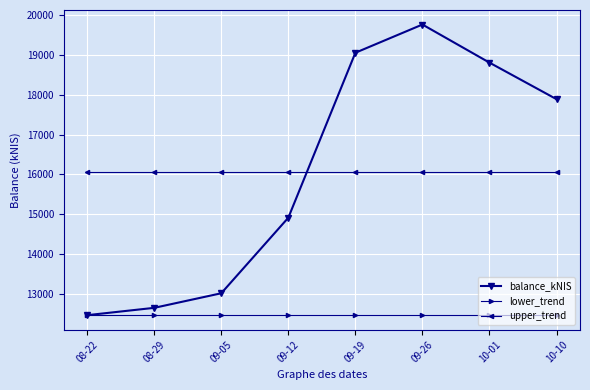

Does the chart have visible grid lines?

Yes